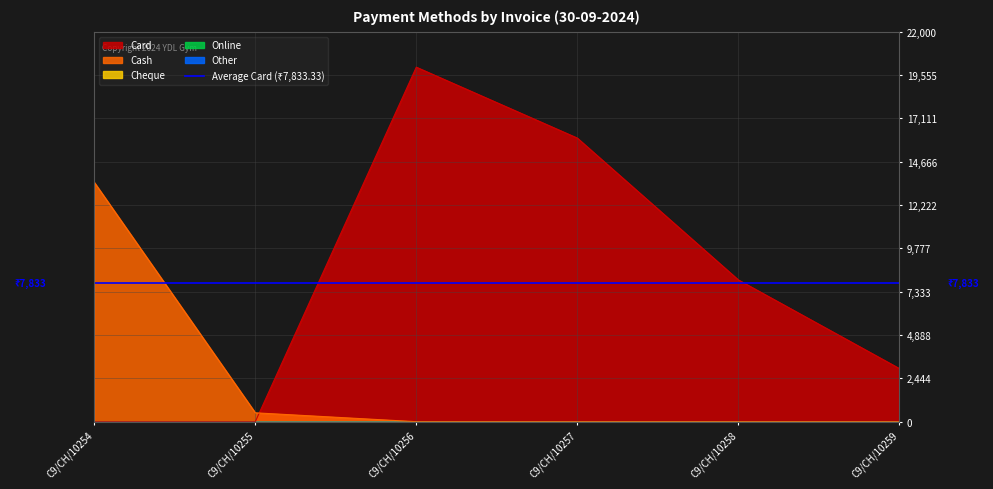

Rank the series by their maximum value, from highest to lowest.

Card, Cash, Cheque, Online, Other